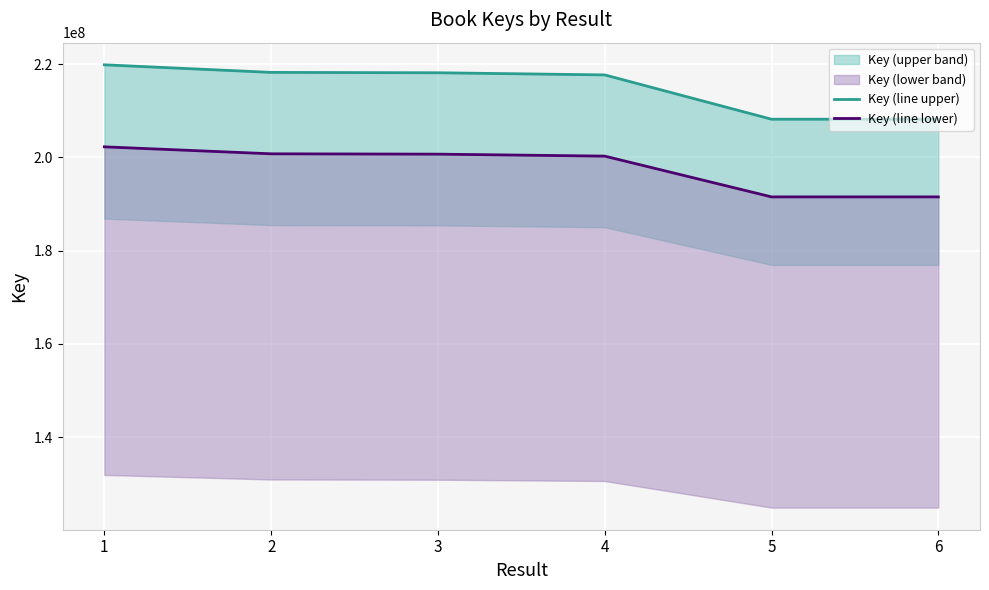

Which series has the largest total across all categories?

Key (line upper)